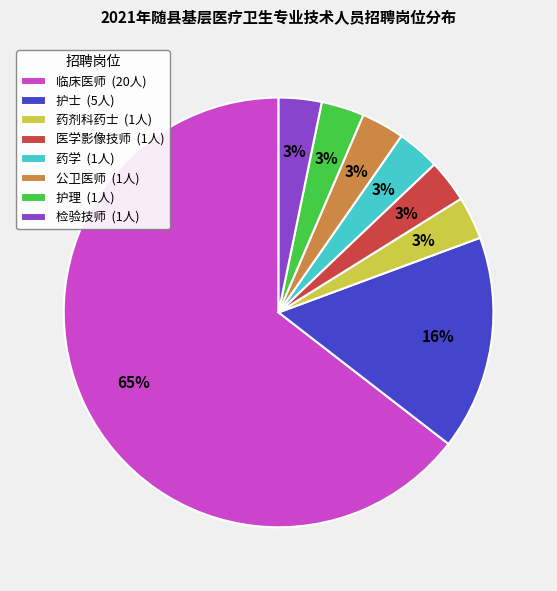

Is 临床医师 the majority of the pie?

Yes